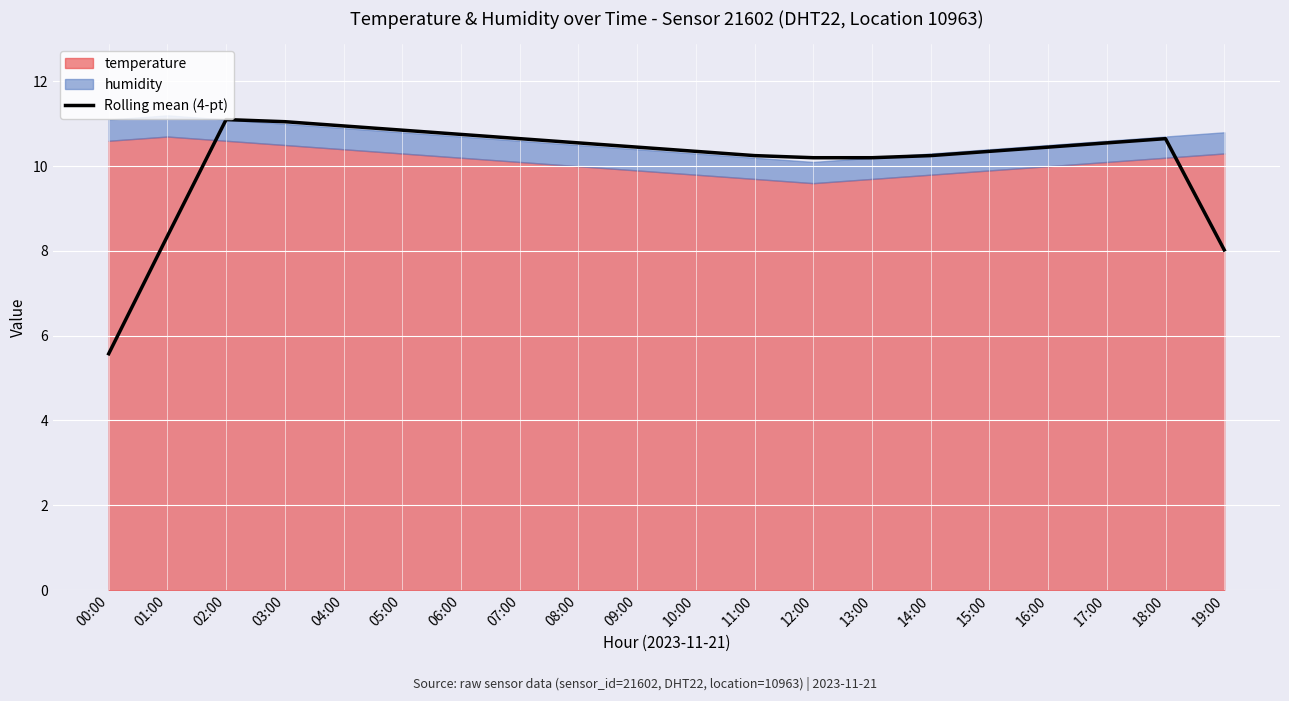

Which category has the lowest value across all series?

00:00